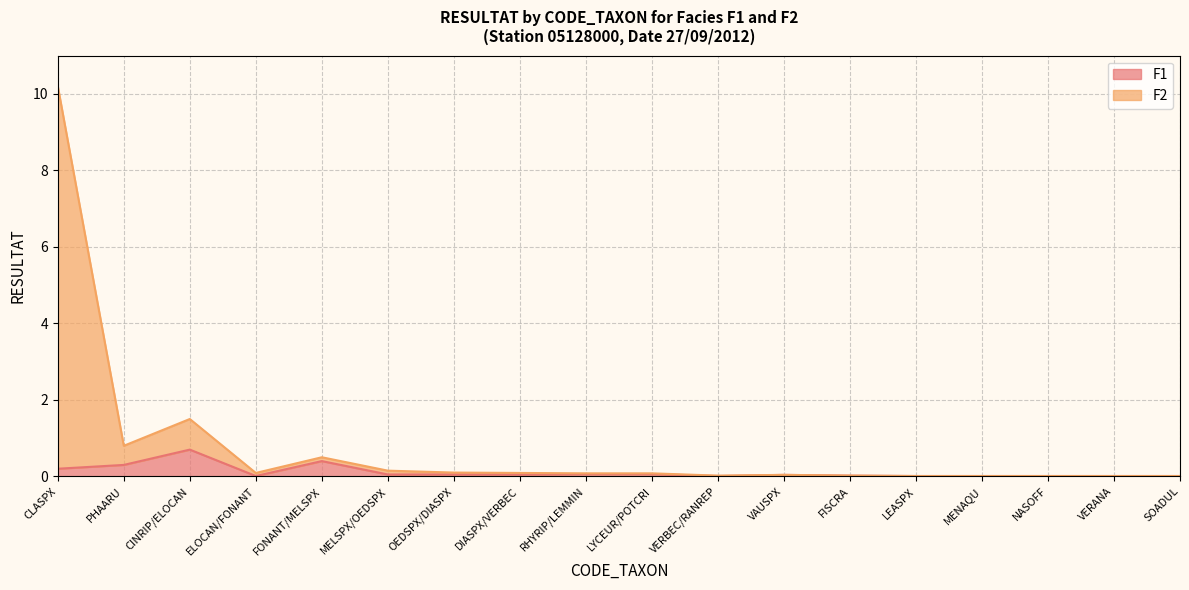

Reading left to right, list all the values displayed in this chart.

F1: CLASPX=0.2	PHAARU=0.3	CINRIP/ELOCAN=0.7	ELOCAN/FONANT=0.0	FONANT/MELSPX=0.4	MELSPX/OEDSPX=0.1	OEDSPX/DIASPX=0.1	DIASPX/VERBEC=0.1	RHYRIP/LEMMIN=0.1	LYCEUR/POTCRI=0.1	VERBEC/RANREP=0.0	VAUSPX=0.0	FISCRA=0.0	LEASPX=0.0	MENAQU=0.0	NASOFF=0.0	VERANA=0.0	SOADUL=0.0
F2: CLASPX=10.2	PHAARU=0.8	CINRIP/ELOCAN=1.5	ELOCAN/FONANT=0.1	FONANT/MELSPX=0.5	MELSPX/OEDSPX=0.2	OEDSPX/DIASPX=0.1	DIASPX/VERBEC=0.1	RHYRIP/LEMMIN=0.1	LYCEUR/POTCRI=0.1	VERBEC/RANREP=0.0	VAUSPX=0.0	FISCRA=0.0	LEASPX=0.0	MENAQU=0.0	NASOFF=0.0	VERANA=0.0	SOADUL=0.0